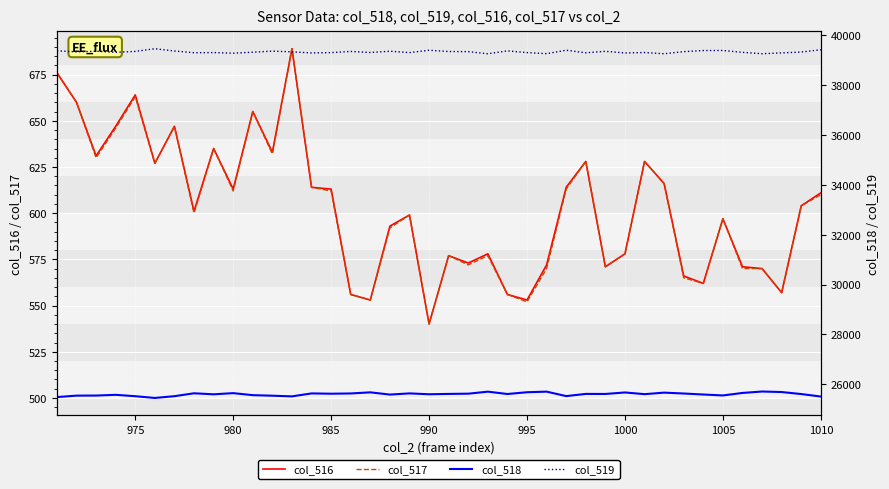

Which series has the largest total across all categories?

col_519